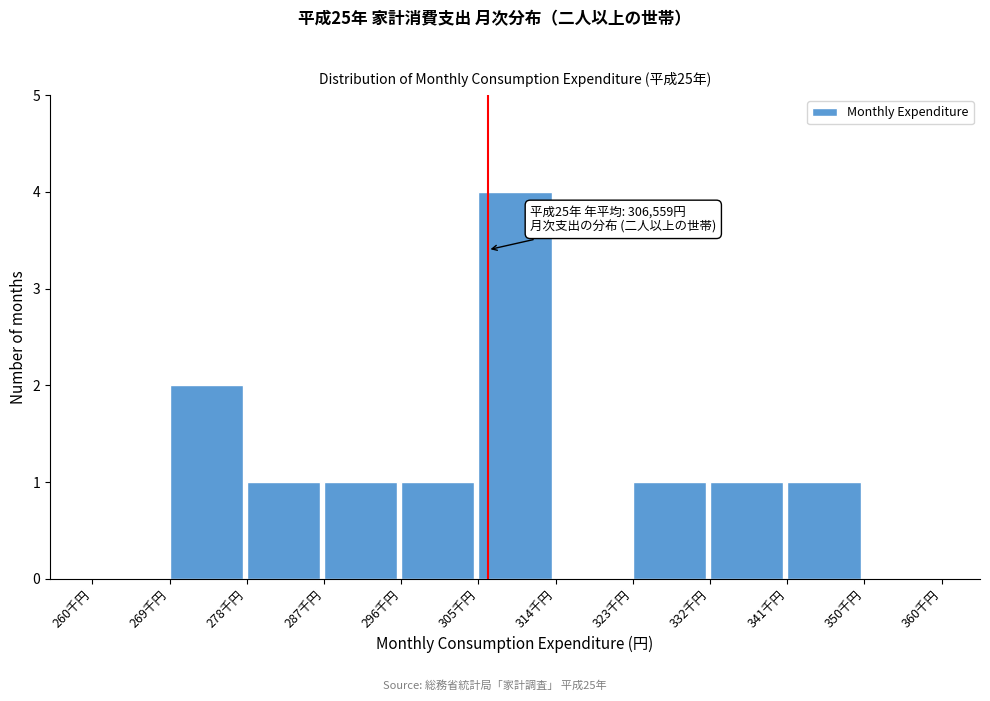

Reading right to left, transcribe all the data shown in this chart.

350千円=0	341千円=1	332千円=1	323千円=1	314千円=0	305千円=4	296千円=1	287千円=1	278千円=1	269千円=2	260千円=0